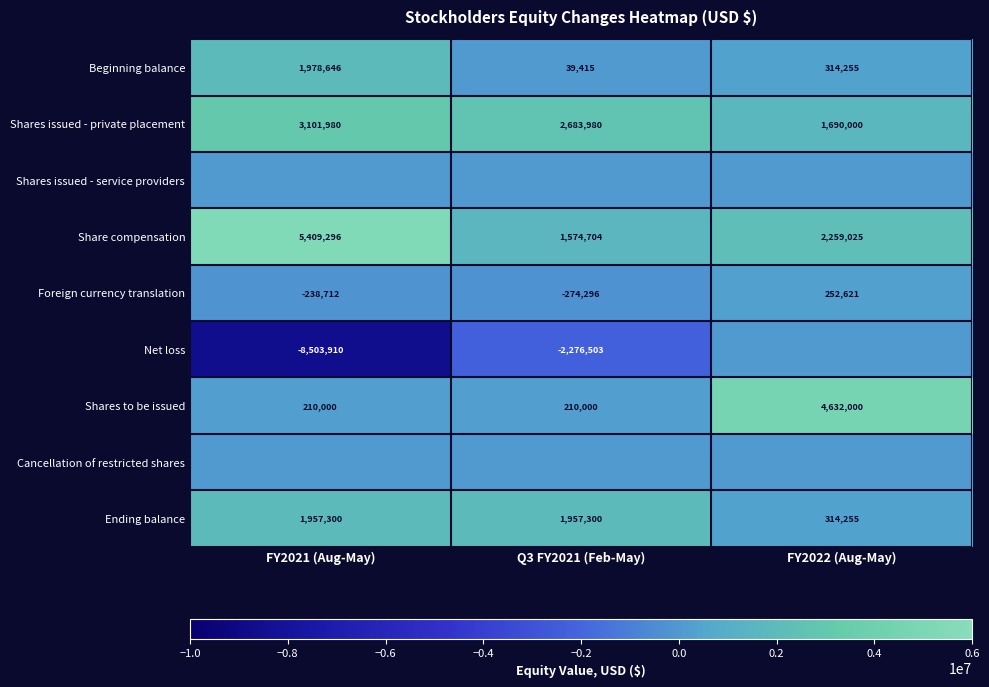

At which category does the chart reach its minimum across all series?

FY2021 (Aug-May)